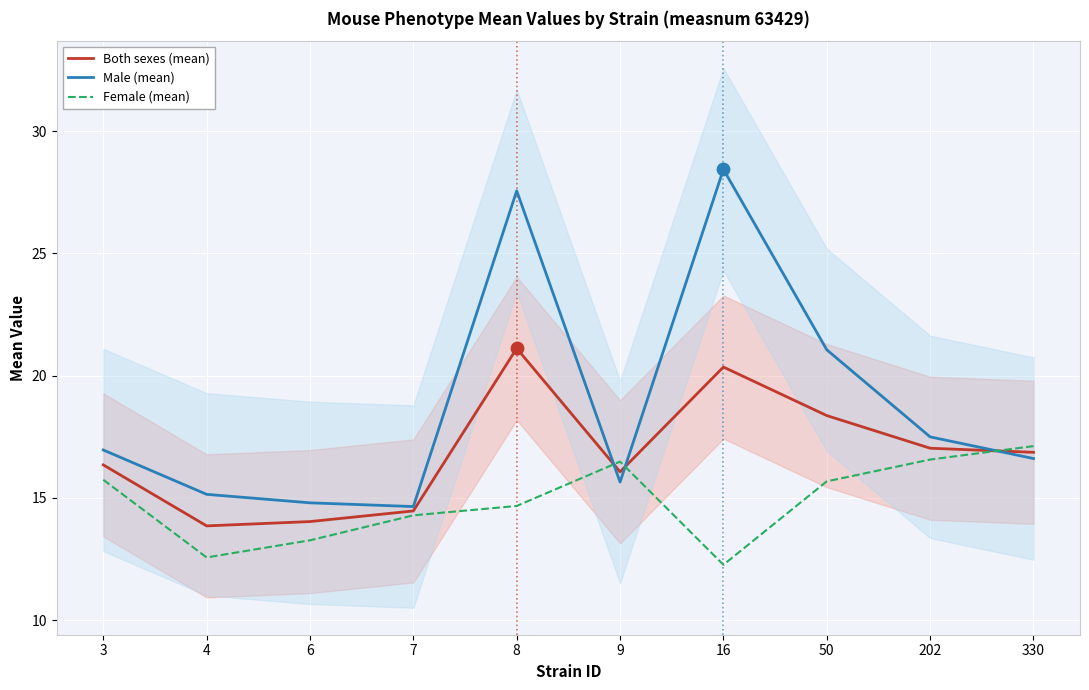

What are all the series names shown in the legend?

Both sexes (mean), Male (mean), Female (mean)